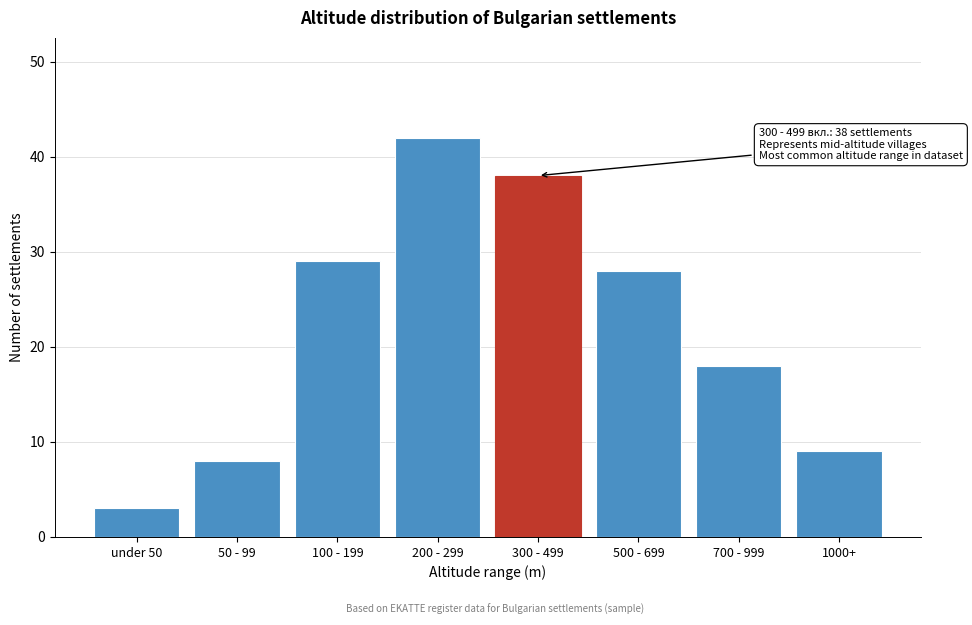

Reading right to left, extract all data points from this chart.

1000+=9	700 - 999=18	500 - 699=28	300 - 499=38	200 - 299=42	100 - 199=29	50 - 99=8	under 50=3